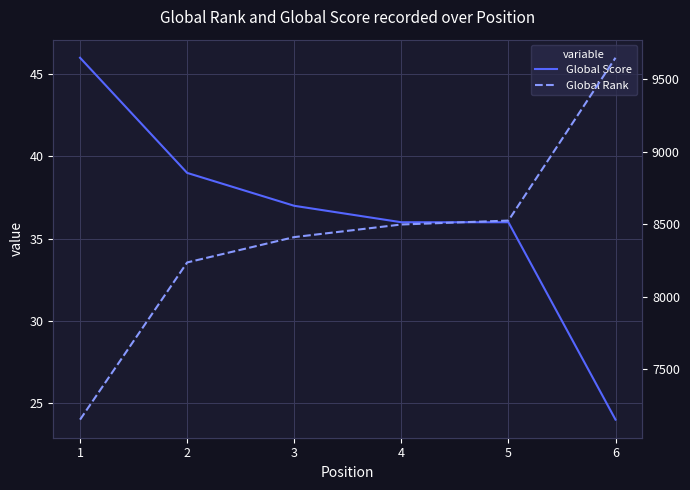

The value of Global Rank at 4 is 4709. True or false?

False